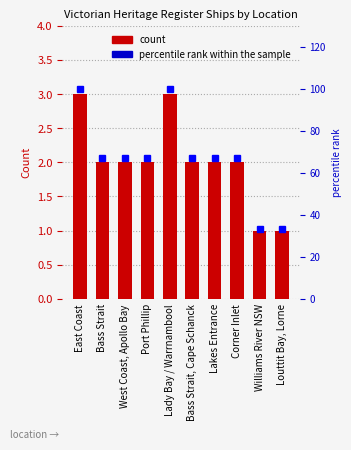

Reading left to right, list all the values displayed in this chart.

count: 3	2	2	2	3	2	2	2	1	1
percentile rank within the sample: 100	67	67	67	100	67	67	67	33	33